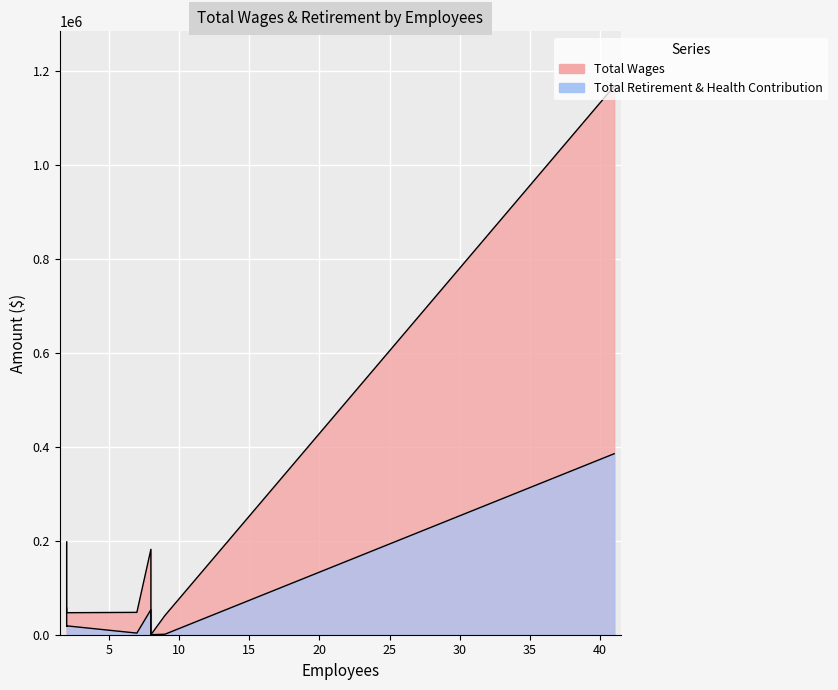

How many values in the Total Wages series are below 49747?

4